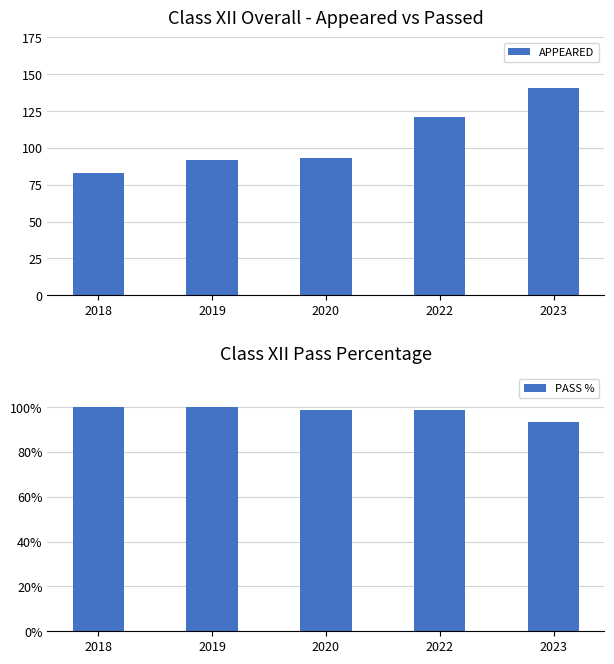

Reading left to right, extract all data points from this chart.

APPEARED: 83.0	92.0	93.0	121.0	141.0
PASS %: 100.0	100.0	98.9	98.6	93.6